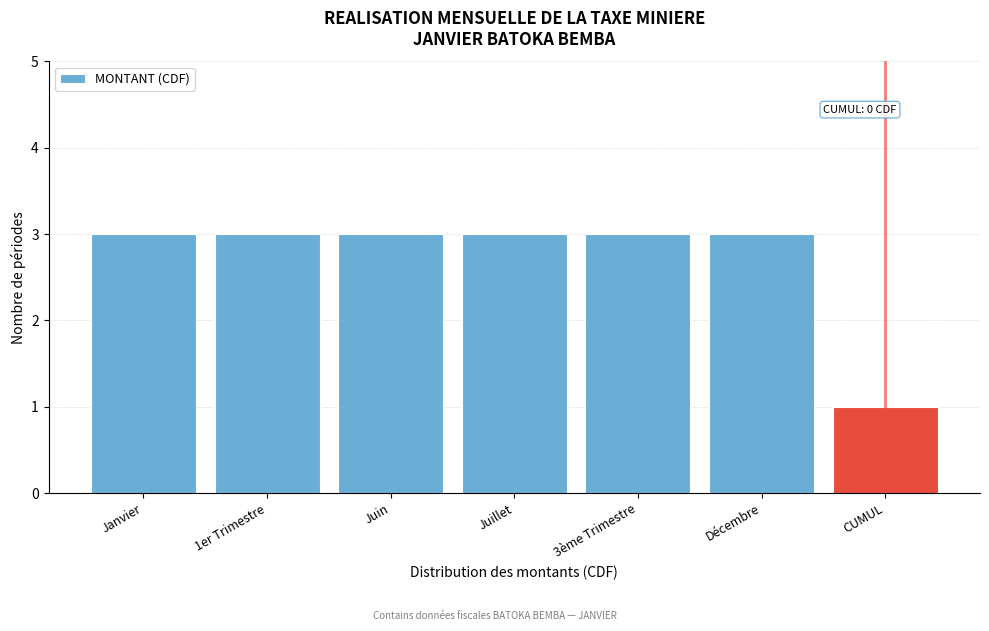

Reading left to right, what are all the values shown in this chart?

3	3	3	3	3	3	1